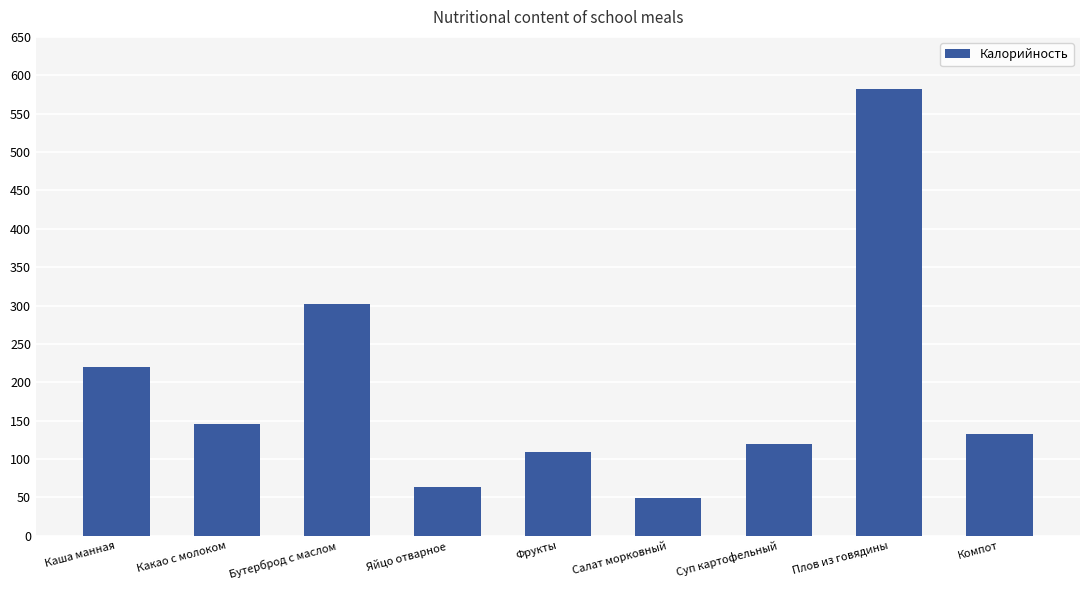

Which has a higher value, Салат морковный or Каша манная?

Каша манная